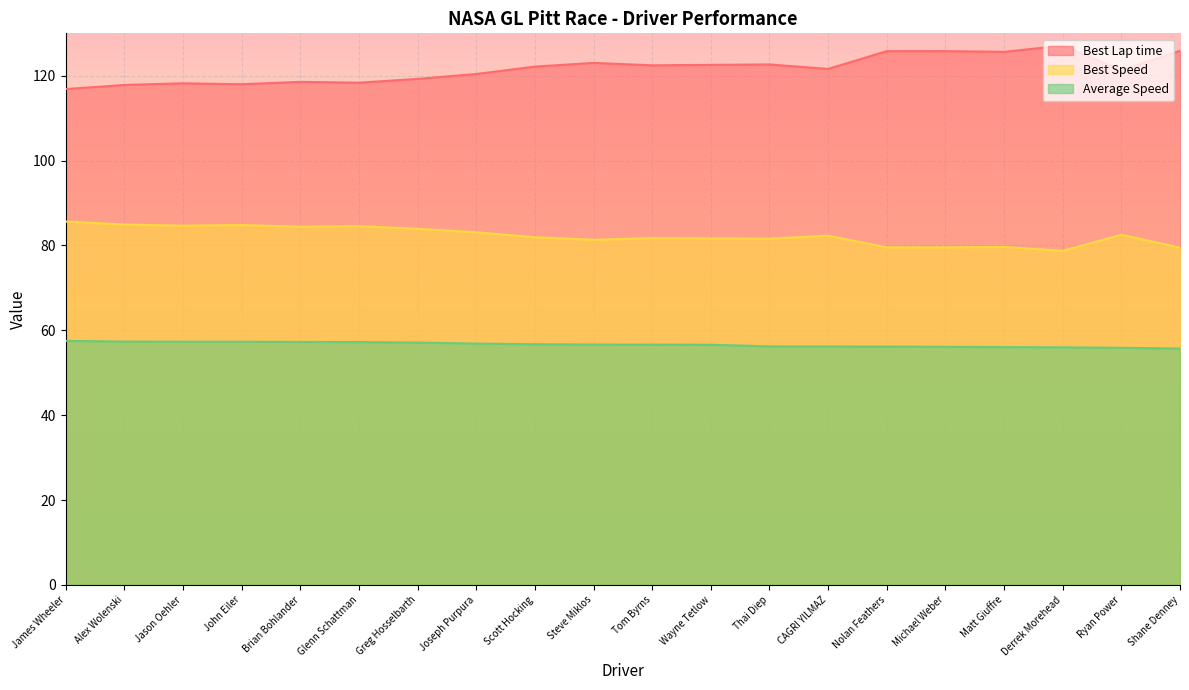

At which label does Average Speed first exceed 56?

James Wheeler